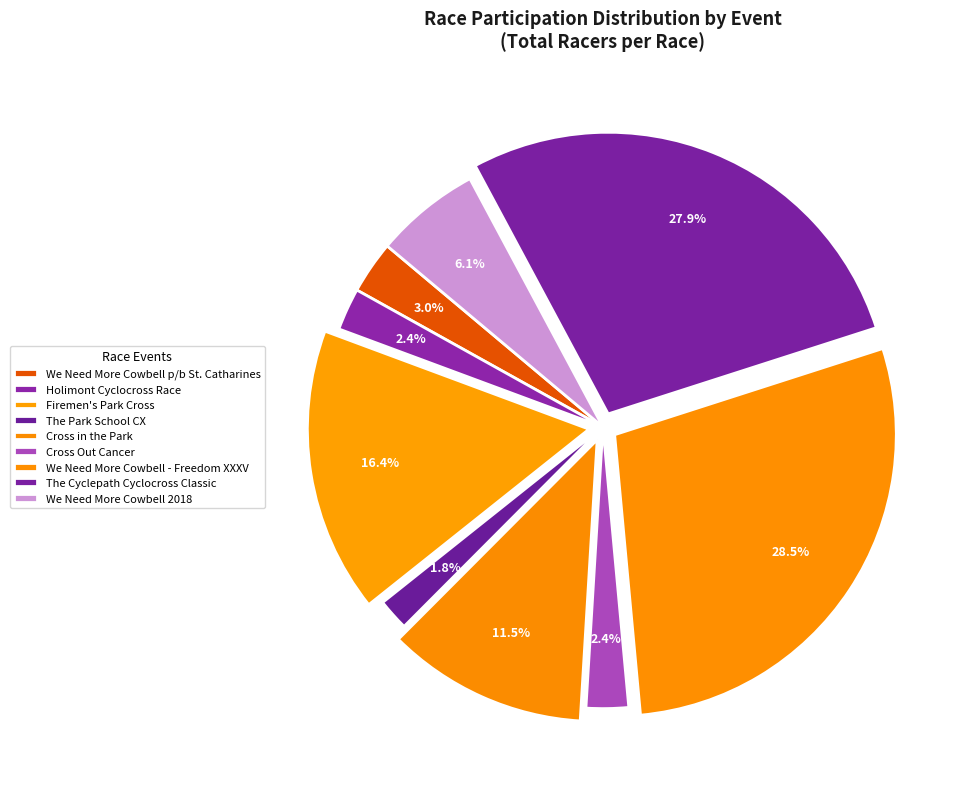

Rank the categories by value from highest to lowest.

We Need More Cowbell - Freedom XXXV, The Cyclepath Cyclocross Classic, Firemen's Park Cross, Cross in the Park, We Need More Cowbell 2018, We Need More Cowbell p/b St. Catharines, Holimont Cyclocross Race, Cross Out Cancer, The Park School CX